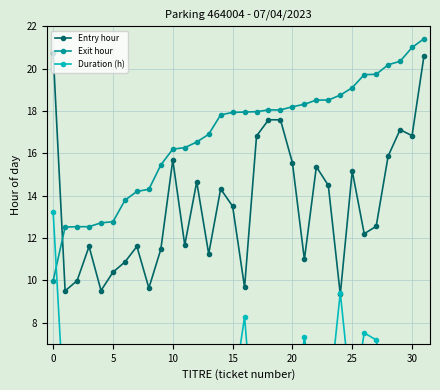

At which label is Duration (h) closest to 6?

13